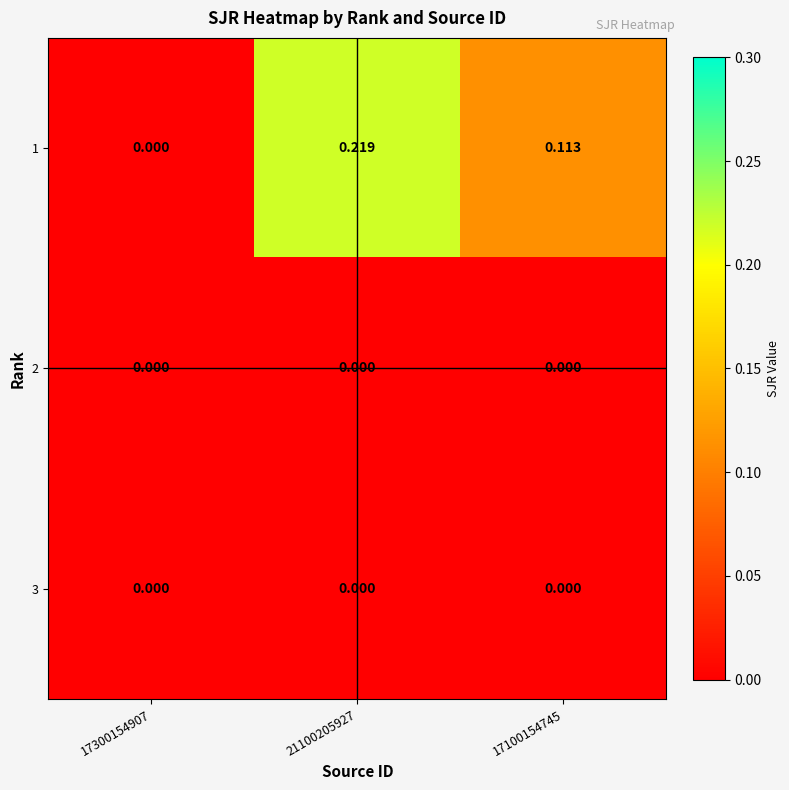

Is the value of 3 at 17100154745 greater than the value of 1 at 21100205927?

No